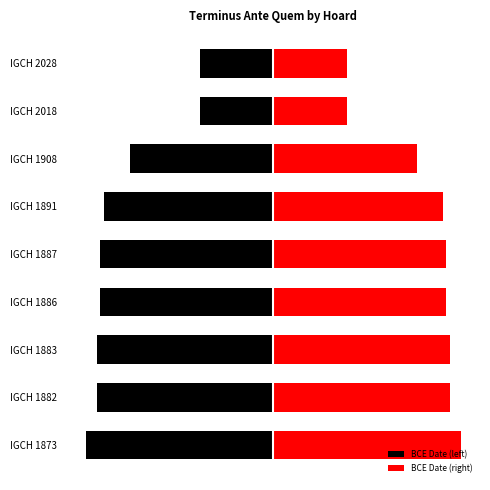

Rank the series by their maximum value, from highest to lowest.

BCE Date (right), BCE Date (left)